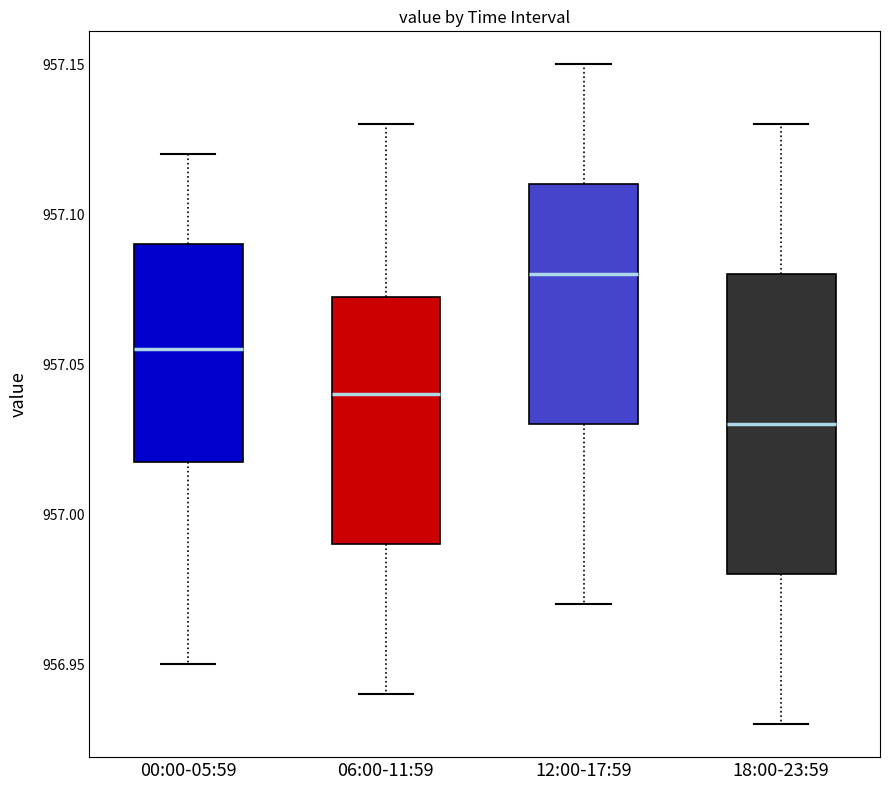

Which box has the highest median line?

12:00-17:59